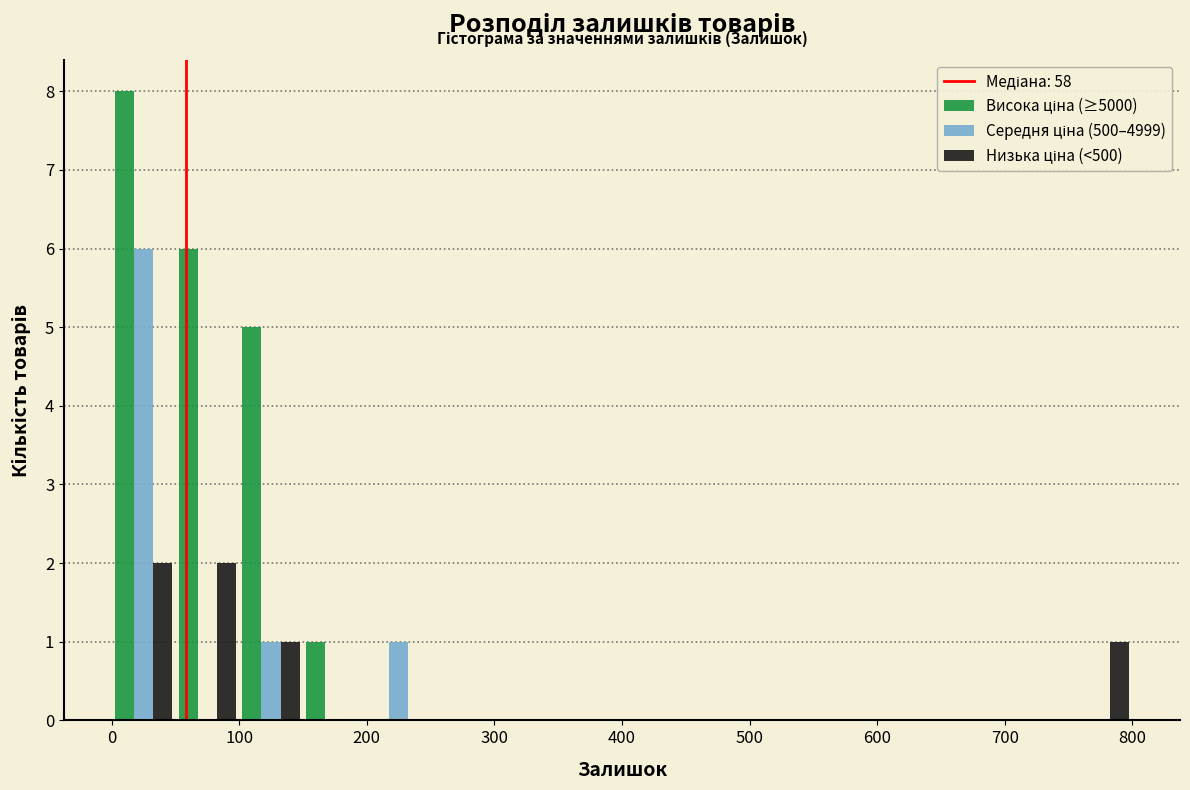

What is the height of the Низька ціна (<500) bar covering 100 to 150 on the x-axis? The values are not printed on the chart, so give them approximately, as read against the axis.

1